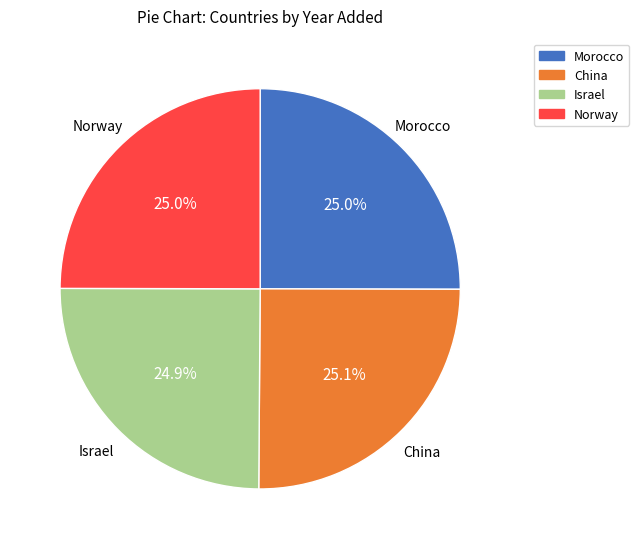

How many segments does this pie chart have?

4